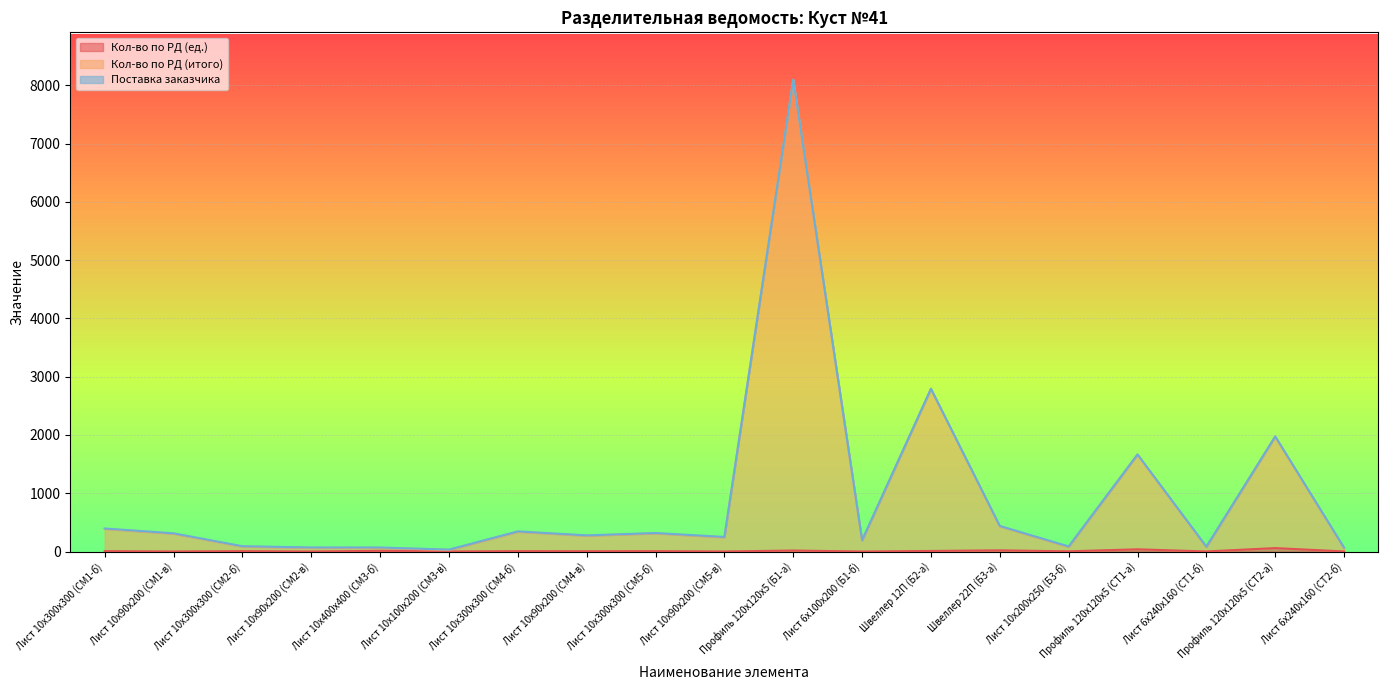

List the labels in order of Кол-во по РД (ед.) value, smallest first.

Лист 6х100х200 (Б1-б), Лист 10х90х200 (СМ1-в), Лист 10х90х200 (СМ2-в), Лист 10х90х200 (СМ5-в), Лист 10х100х200 (СМ3-в), Лист 6х240х160 (СТ1-б), Лист 6х240х160 (СТ2-б), Лист 10х200х250 (Б3-б), Лист 10х90х200 (СМ4-в), Лист 10х300х300 (СМ1-б), Лист 10х300х300 (СМ2-б), Лист 10х300х300 (СМ4-б), Лист 10х300х300 (СМ5-б), Швеллер 12П (Б2-а), Лист 10х400х400 (СМ3-б), Профиль 120х120х5 (Б1-а), Швеллер 22П (Б3-а), Профиль 120х120х5 (СТ1-а), Профиль 120х120х5 (СТ2-а)